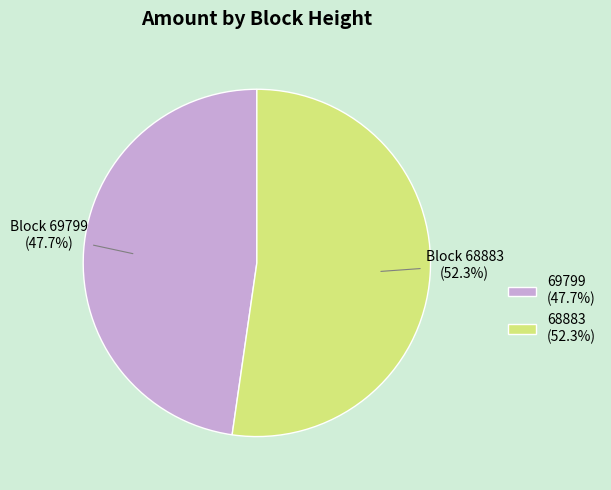

Count the number of slices in the pie.

2